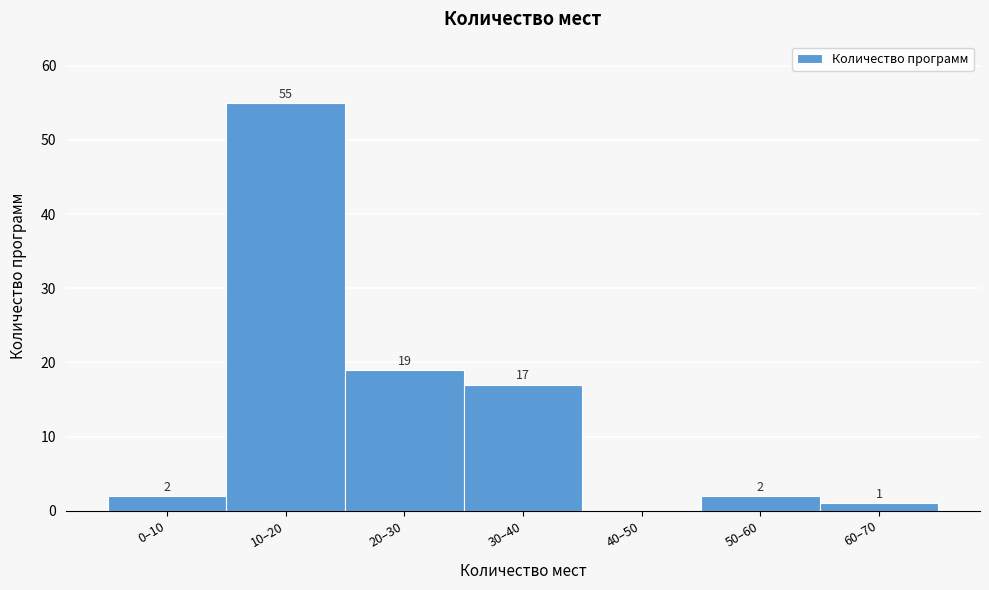

Reading right to left, list all the values displayed in this chart.

60–70=1	50–60=2	40–50=0	30–40=17	20–30=19	10–20=55	0–10=2